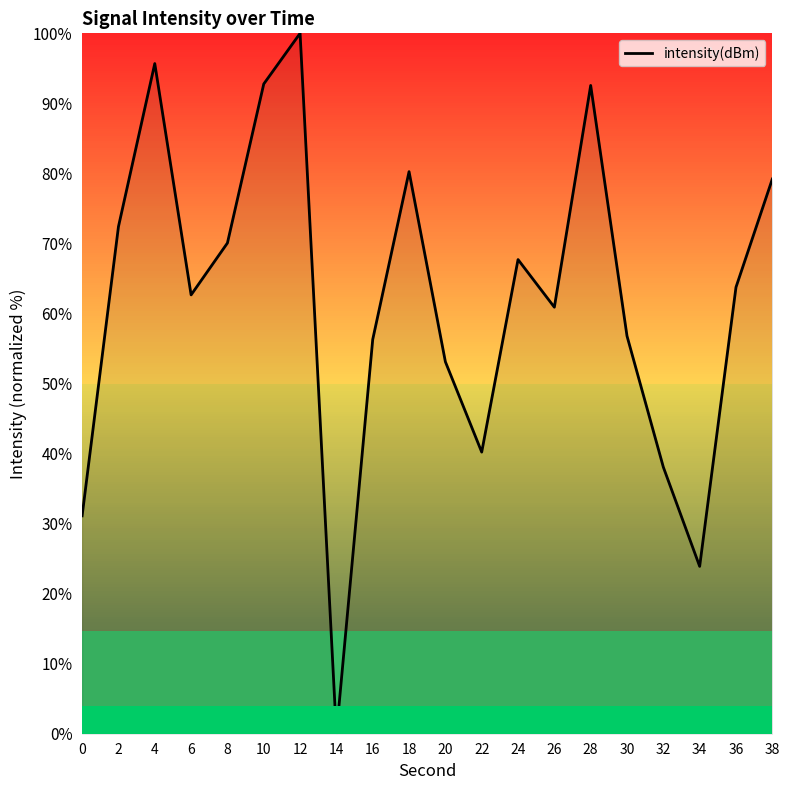

Does the chart have visible grid lines?

No